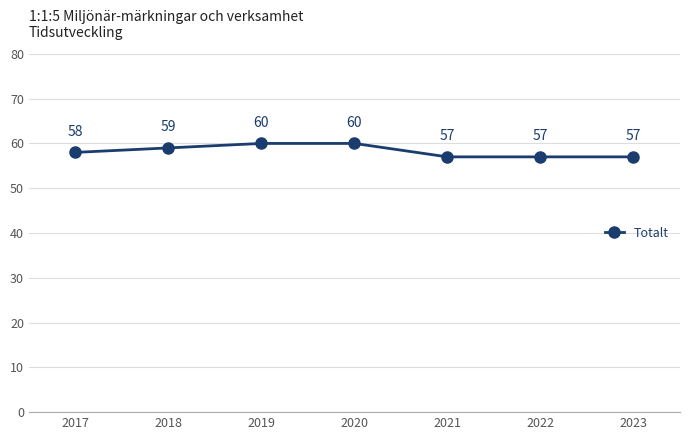

Does the chart have visible grid lines?

Yes